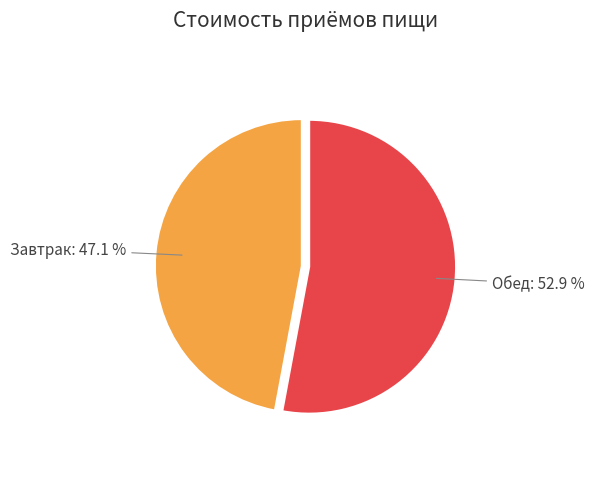

Count the number of slices in the pie.

2